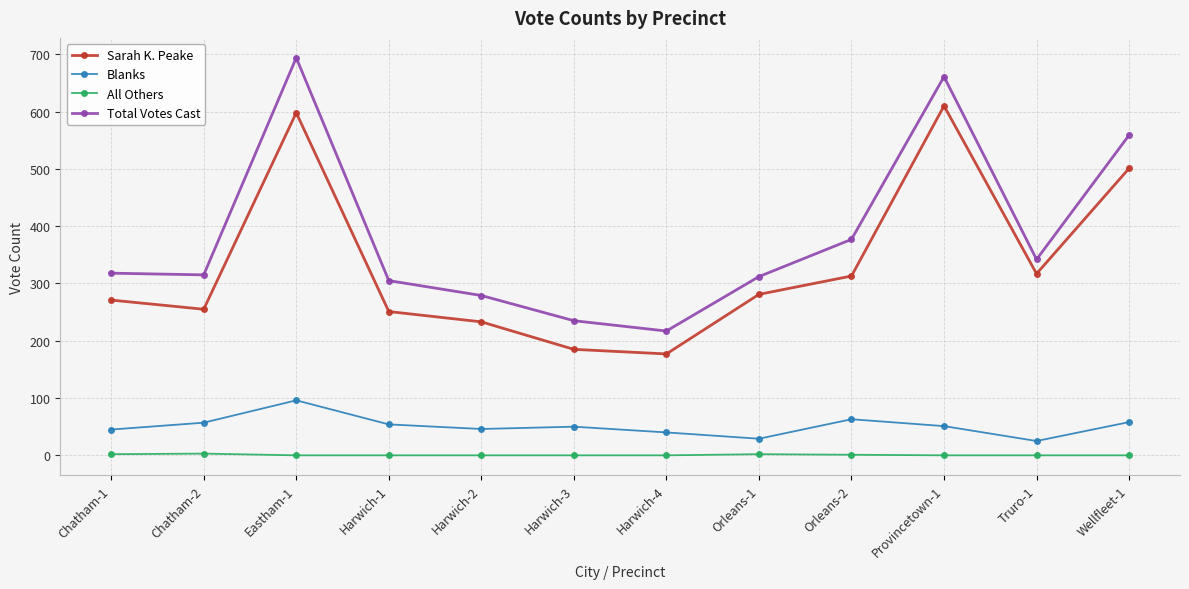

Which series has the widest spread of values?

Total Votes Cast